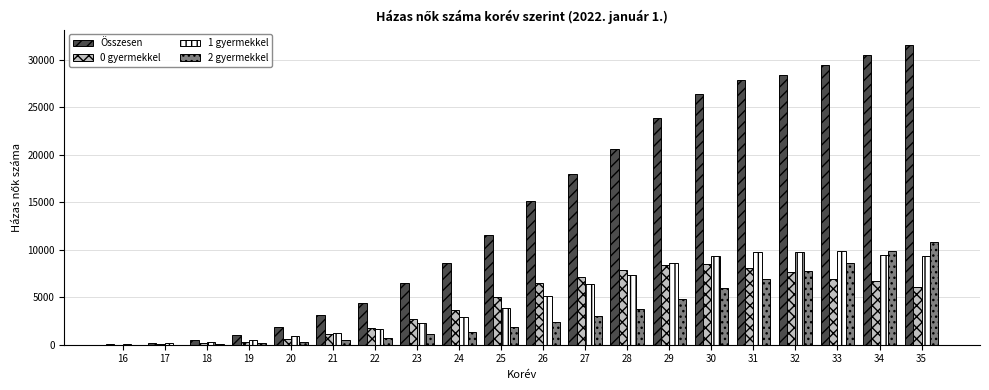

How many series are shown in this chart?

4